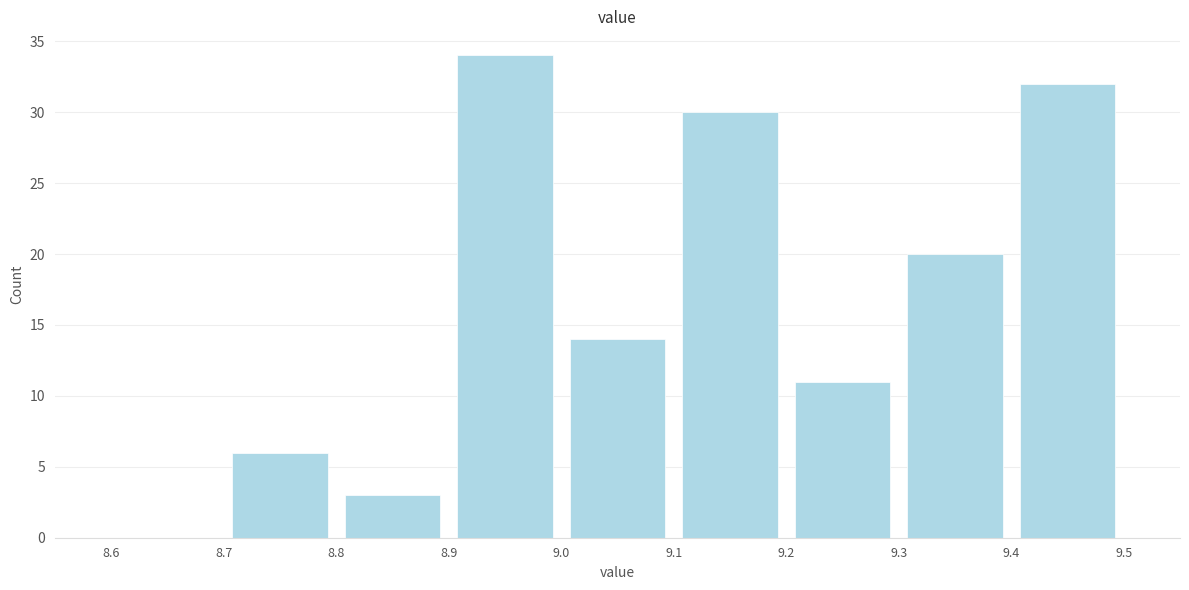

How tall is the bar that spans 9.2 to 9.3 on the x-axis? The values are not printed on the chart, so give them approximately, as read against the axis.

11